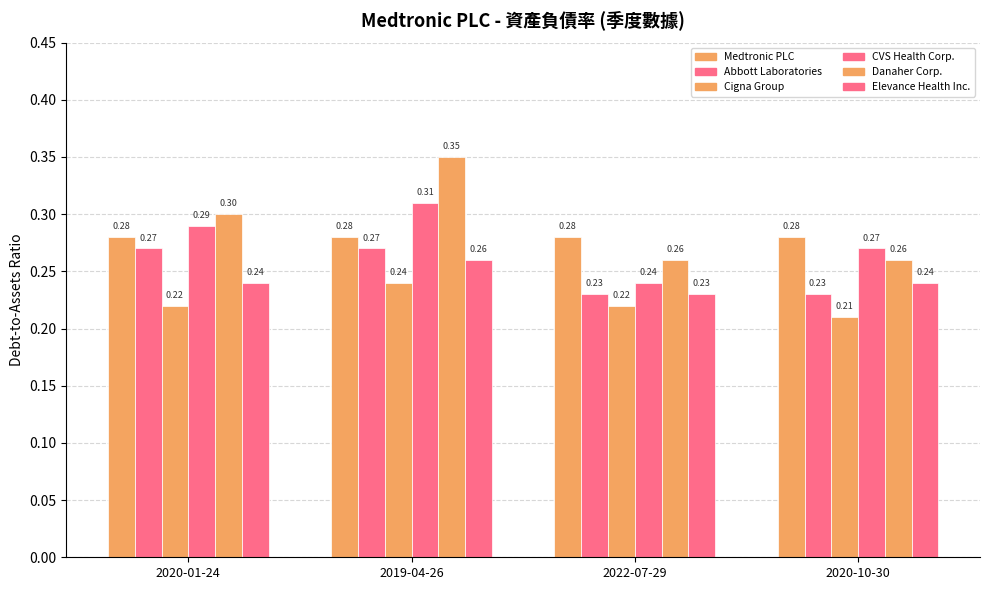

How many groups of bars are there?

4